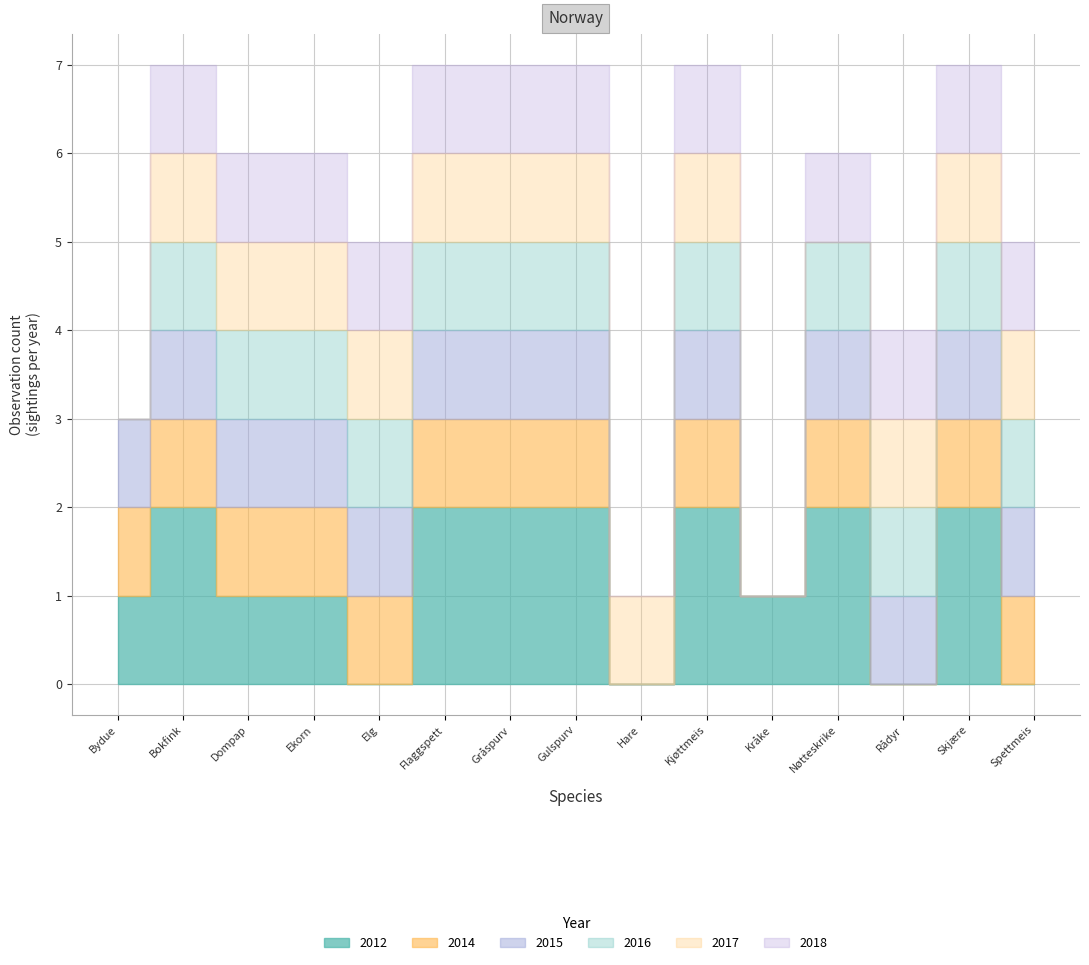

Reading left to right, transcribe all the data shown in this chart.

2012: Bydue=1	Bokfink=2	Dompap=1	Ekorn=1	Elg=0	Flaggspett=2	Gråspurv=2	Gulspurv=2	Hare=0	Kjøttmeis=2	Kråke=1	Nøtteskrike=2	Rådyr=0	Skjære=2	Spettmeis=0
2014: Bydue=1	Bokfink=1	Dompap=1	Ekorn=1	Elg=1	Flaggspett=1	Gråspurv=1	Gulspurv=1	Hare=0	Kjøttmeis=1	Kråke=0	Nøtteskrike=1	Rådyr=0	Skjære=1	Spettmeis=1
2015: Bydue=1	Bokfink=1	Dompap=1	Ekorn=1	Elg=1	Flaggspett=1	Gråspurv=1	Gulspurv=1	Hare=0	Kjøttmeis=1	Kråke=0	Nøtteskrike=1	Rådyr=1	Skjære=1	Spettmeis=1
2016: Bydue=0	Bokfink=1	Dompap=1	Ekorn=1	Elg=1	Flaggspett=1	Gråspurv=1	Gulspurv=1	Hare=0	Kjøttmeis=1	Kråke=0	Nøtteskrike=1	Rådyr=1	Skjære=1	Spettmeis=1
2017: Bydue=0	Bokfink=1	Dompap=1	Ekorn=1	Elg=1	Flaggspett=1	Gråspurv=1	Gulspurv=1	Hare=1	Kjøttmeis=1	Kråke=0	Nøtteskrike=0	Rådyr=1	Skjære=1	Spettmeis=1
2018: Bydue=0	Bokfink=1	Dompap=1	Ekorn=1	Elg=1	Flaggspett=1	Gråspurv=1	Gulspurv=1	Hare=0	Kjøttmeis=1	Kråke=0	Nøtteskrike=1	Rådyr=1	Skjære=1	Spettmeis=1